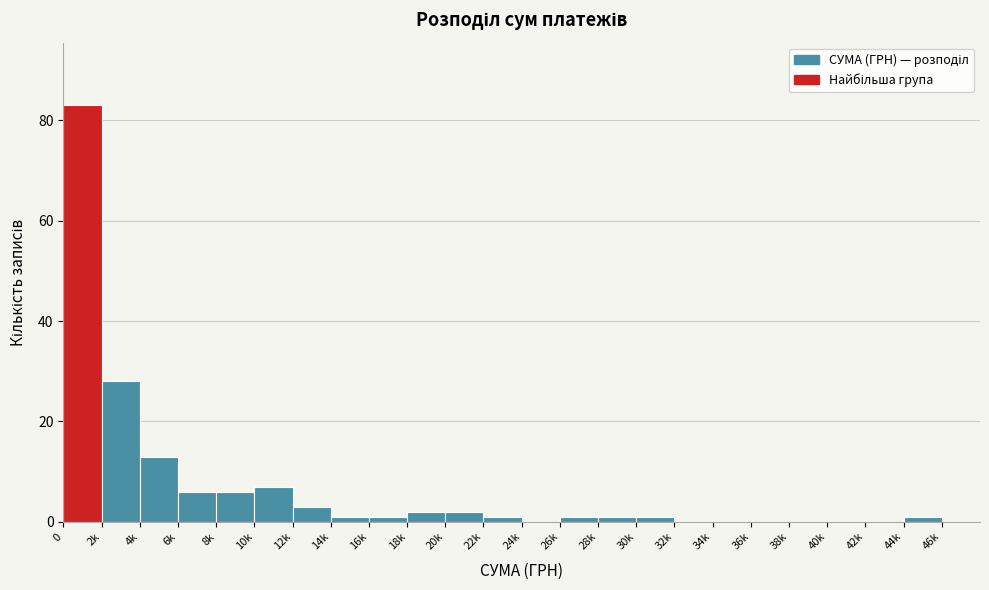

Reading left to right, transcribe all the data shown in this chart.

0=83	2k=28	4k=13	6k=6	8k=6	10k=7	12k=3	14k=1	16k=1	18k=2	20k=2	22k=1	24k=0	26k=1	28k=1	30k=1	32k=0	34k=0	36k=0	38k=0	40k=0	42k=0	44k=1	46k=0